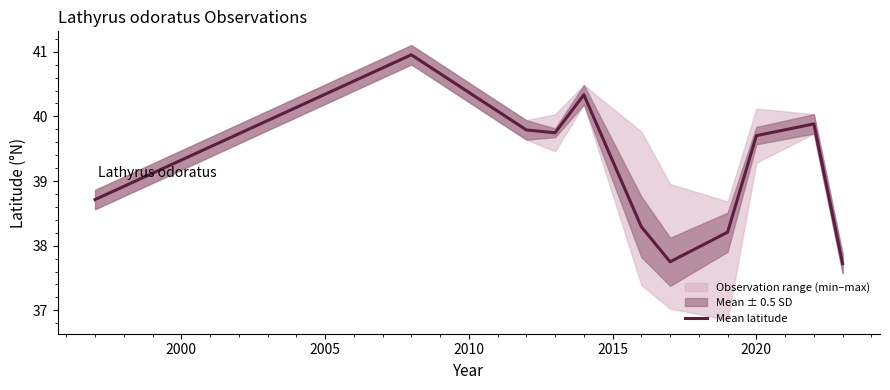

What is the average value?

39.2